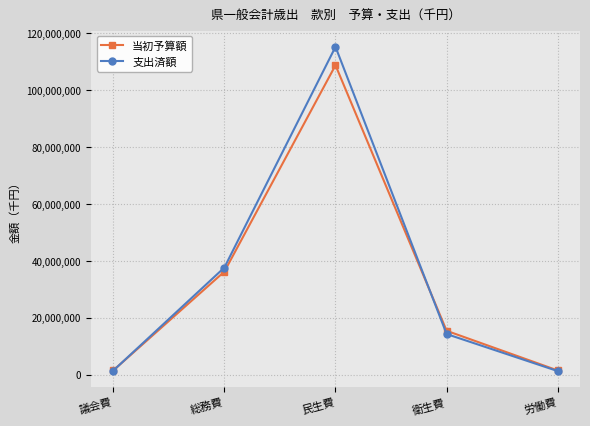

Which series has the largest range (max minus min)?

支出済額